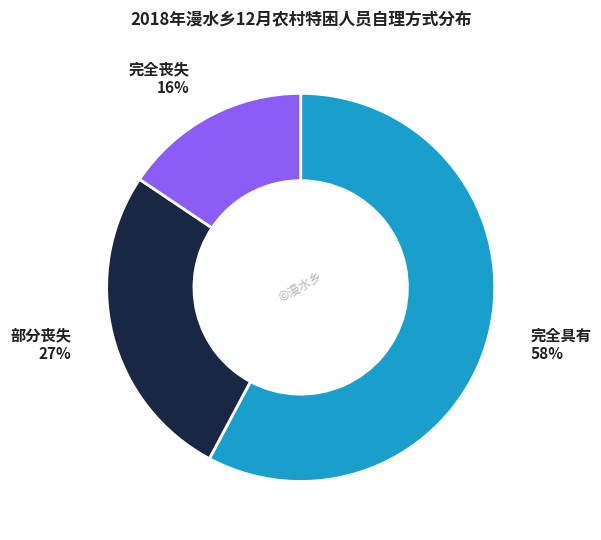

How many segments does this pie chart have?

3